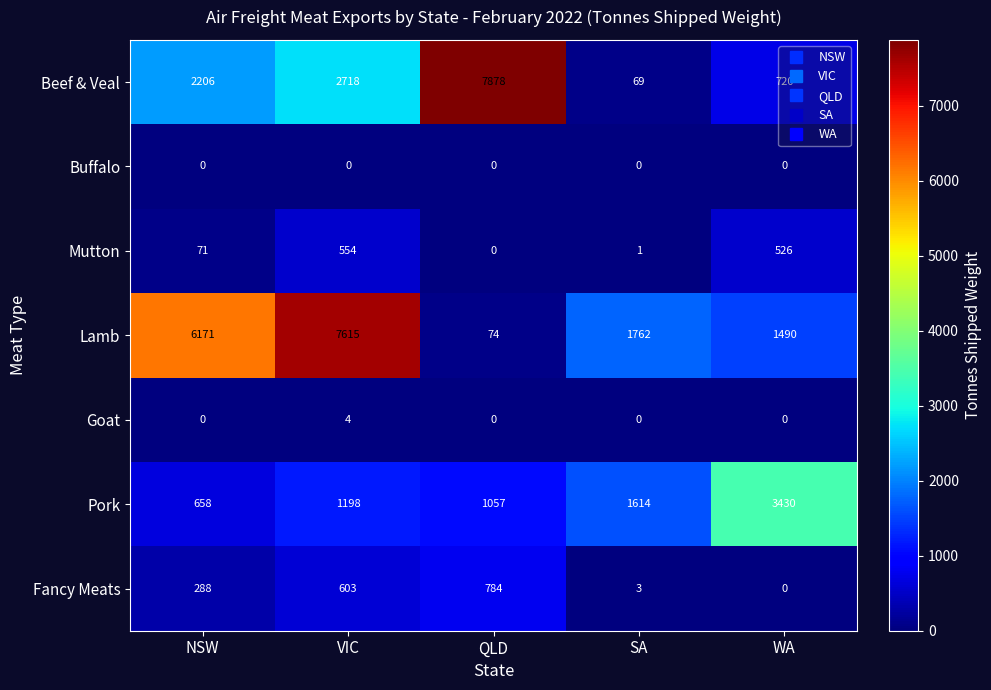

The value of Beef & Veal at VIC is 2718. True or false?

True